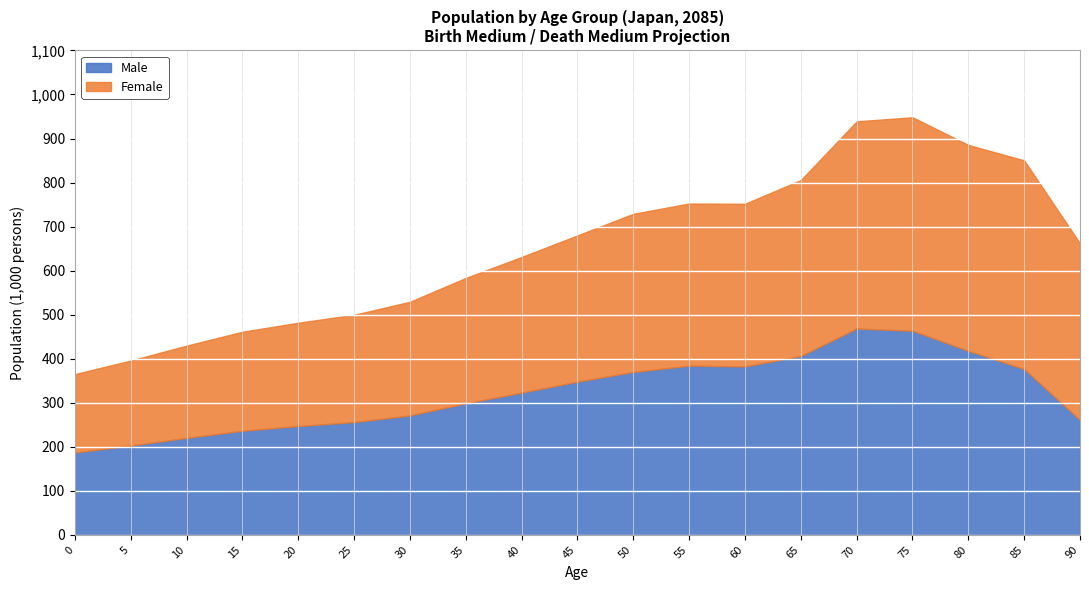

What is the total value across all series at 75?

948.2